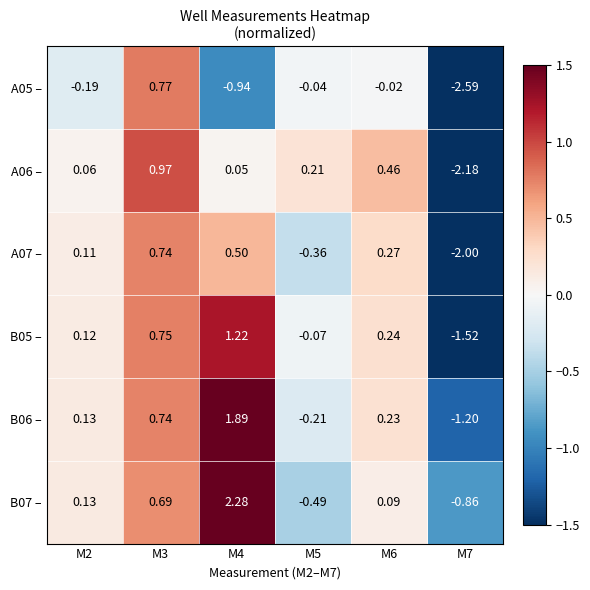

How many values in the A07 – series exceed 0?

4